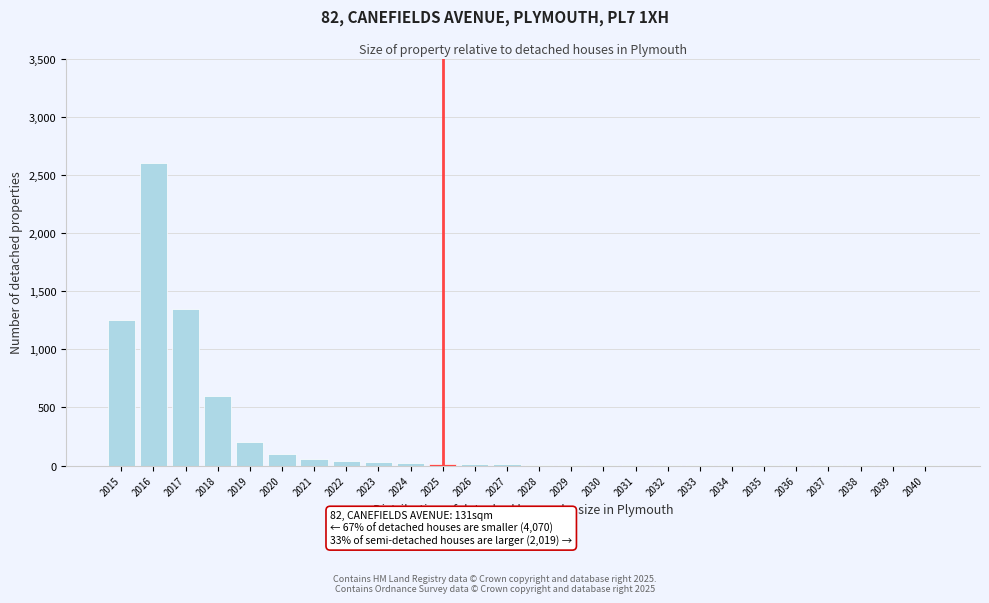

What is the sum of all values?

6340